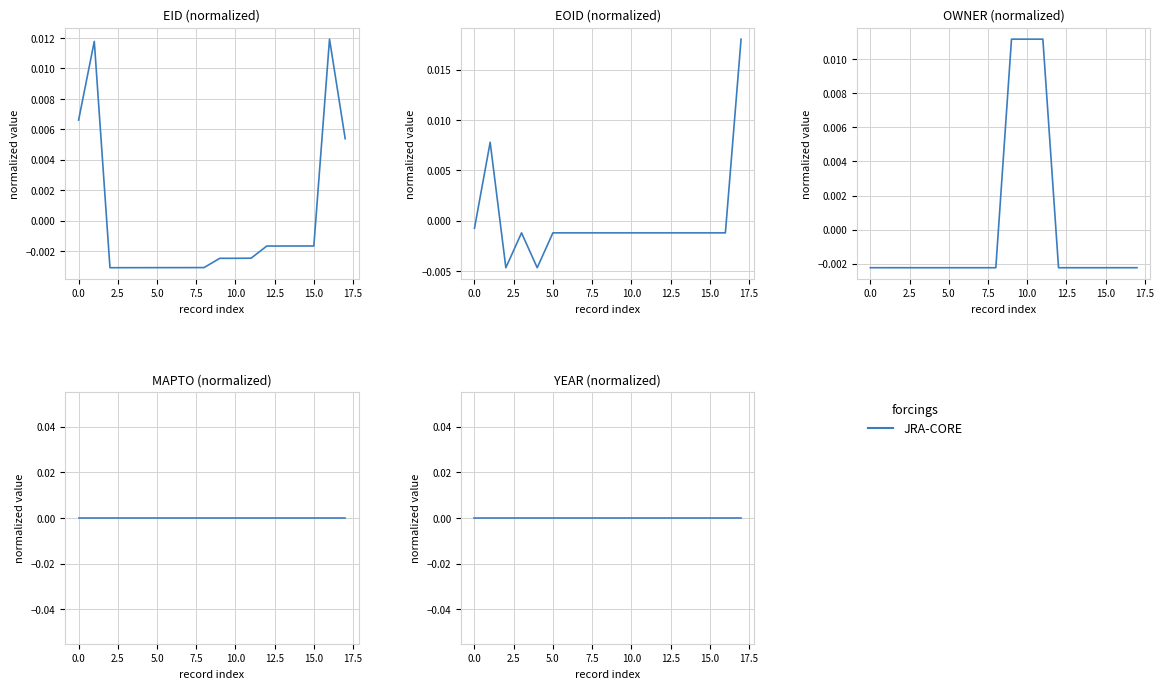

True or false: EOID and EID intersect in this chart.

True